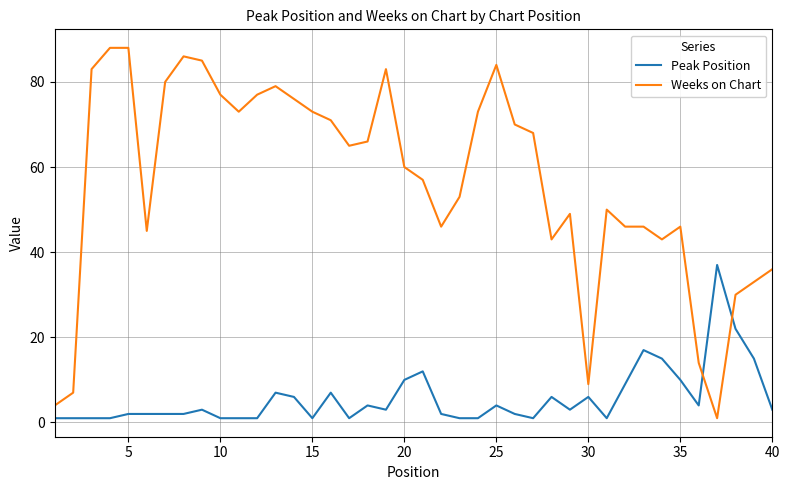

True or false: Weeks on Chart and Peak Position intersect in this chart.

True